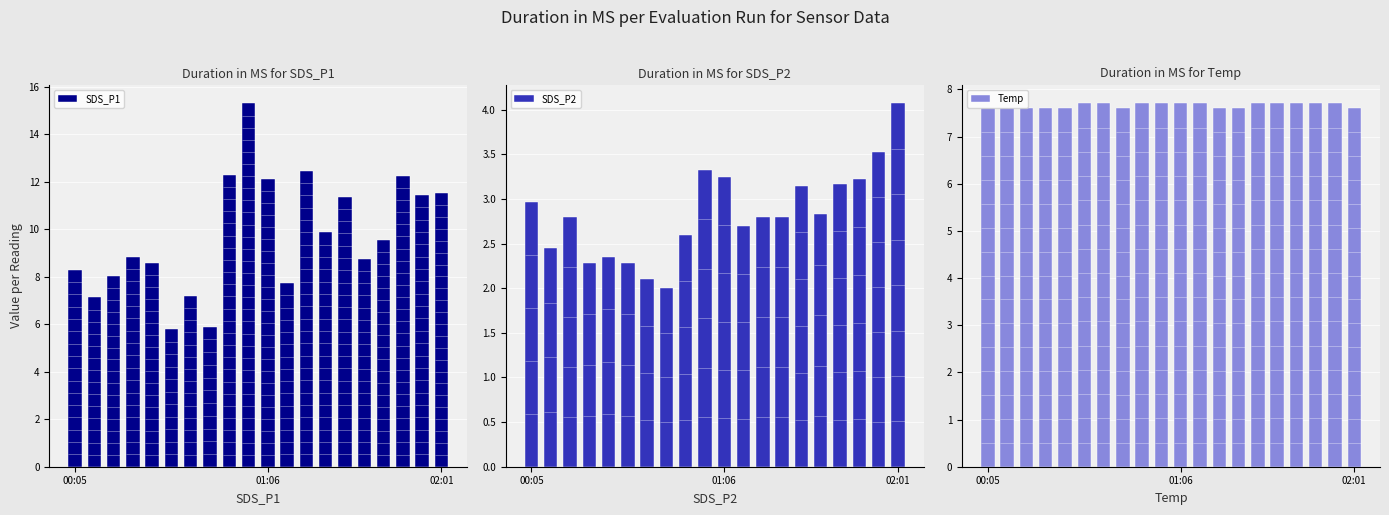

Rank the series at 00:05 from lowest to highest value.

SDS_P2, Temp, SDS_P1